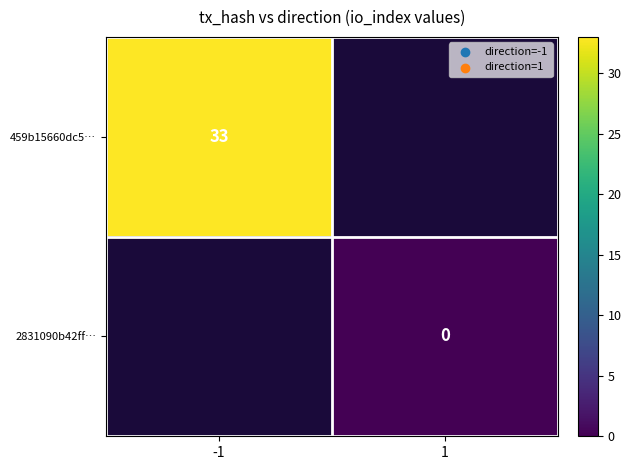

Is the value of 459b15660dc5… at -1 greater than the value of 2831090b42ff… at 1?

Yes